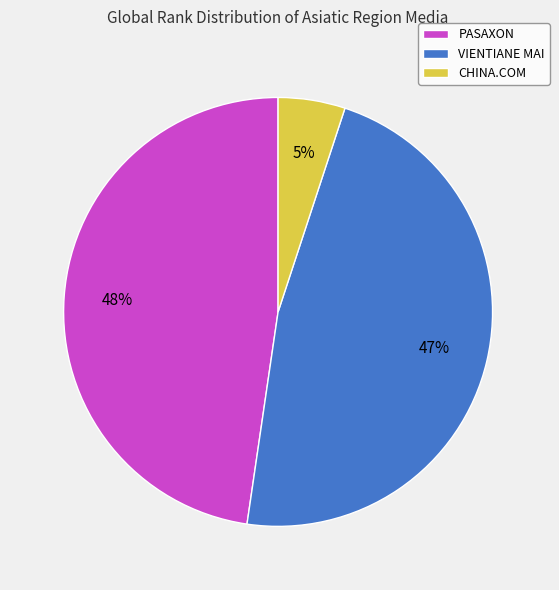

To the nearest percent, what is the difference between the largest and smallest slice percentages?

43%